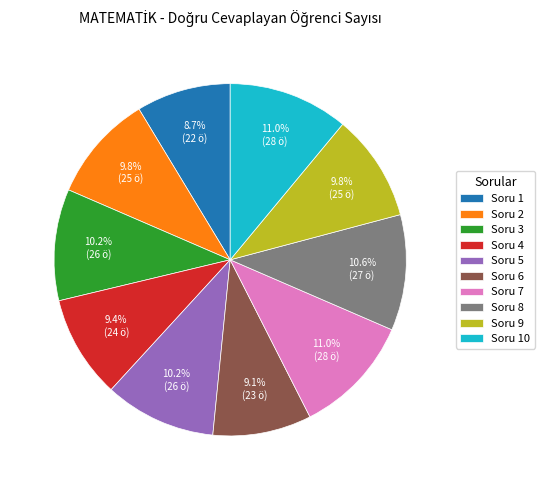

Is Soru 6 the majority of the pie?

No